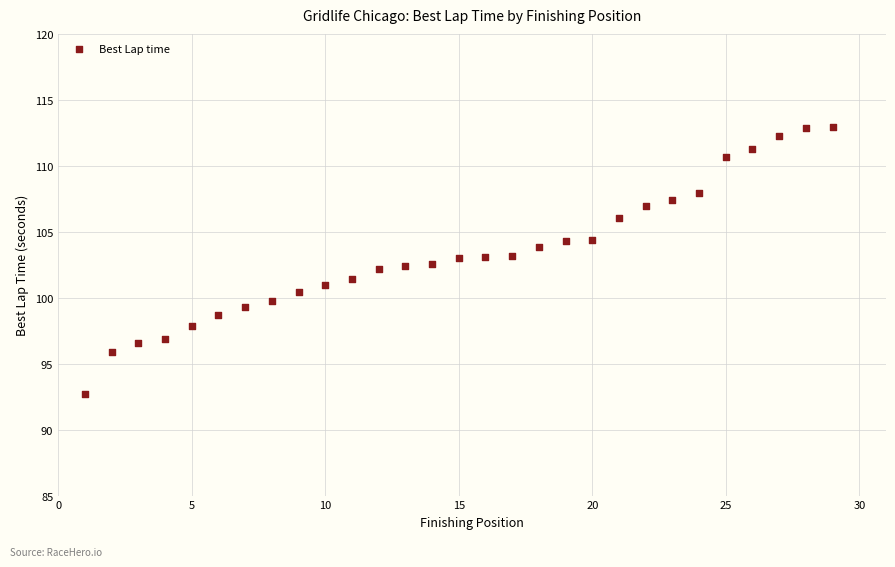

What is the range of X values (max minus min)?

28.0